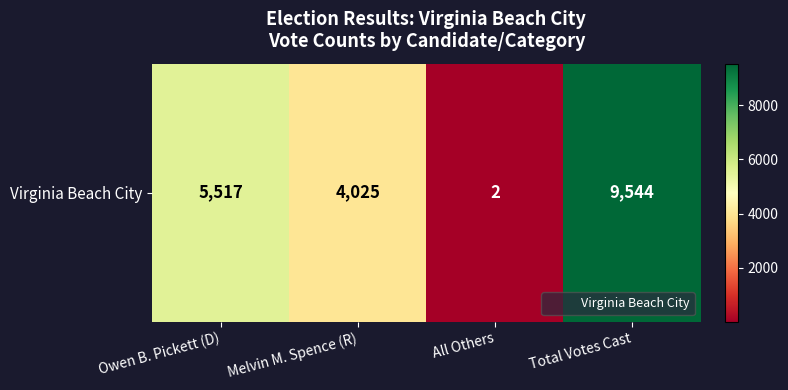

List the labels in order of value, largest first.

Total Votes Cast, Owen B. Pickett (D), Melvin M. Spence (R), All Others